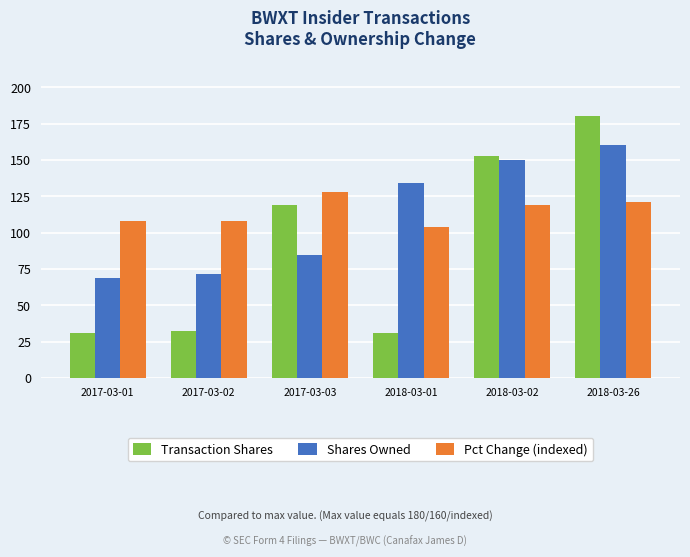

What is the difference between the maximum and minimum values in the Shares Owned series?

91.5